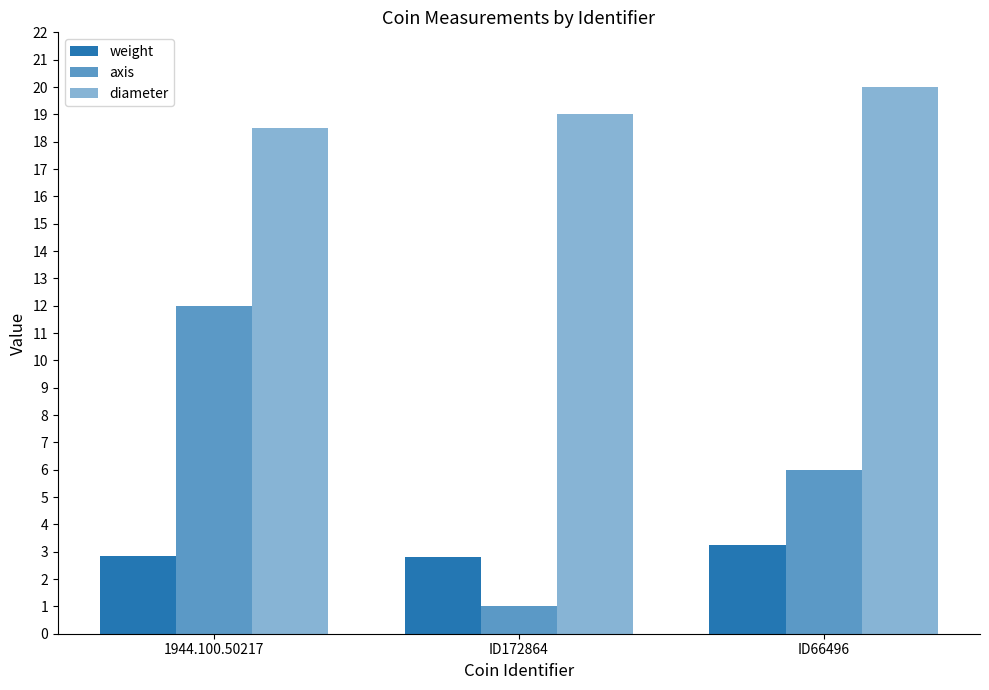

Is it true that axis equals 12.0 at 1944.100.50217?

True